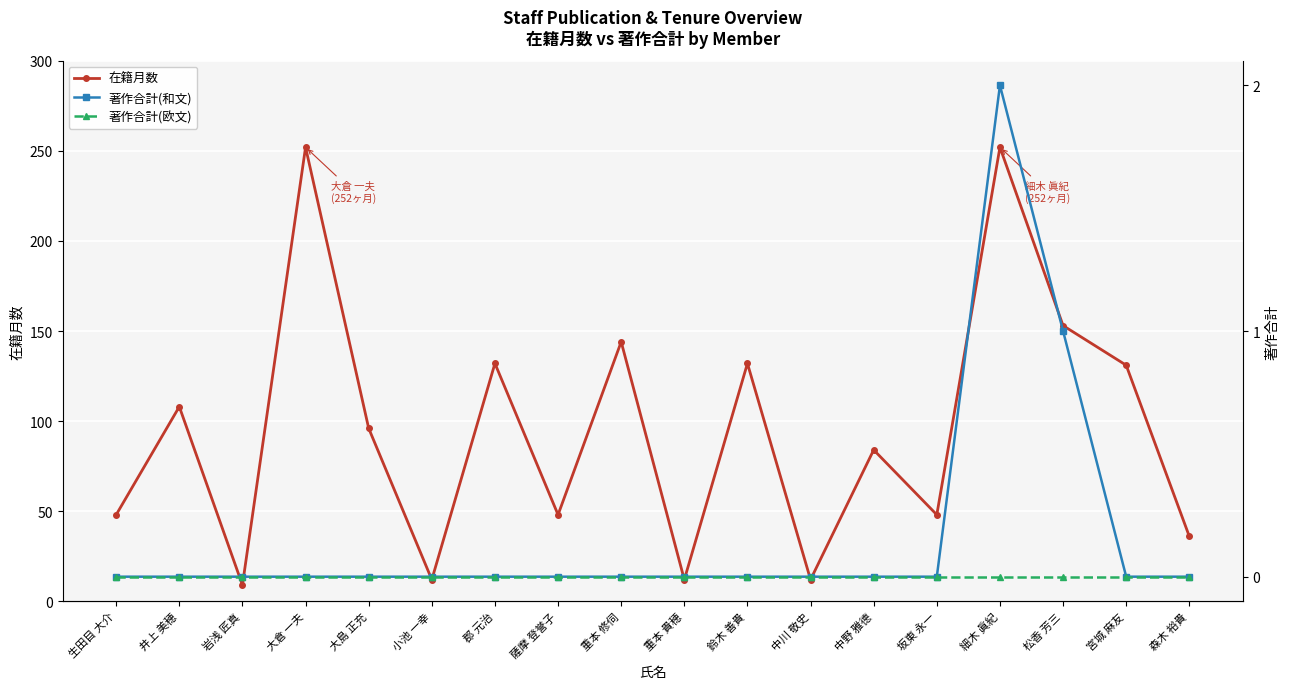

At which label does 在籍月数 first exceed 96?

井上 美穂